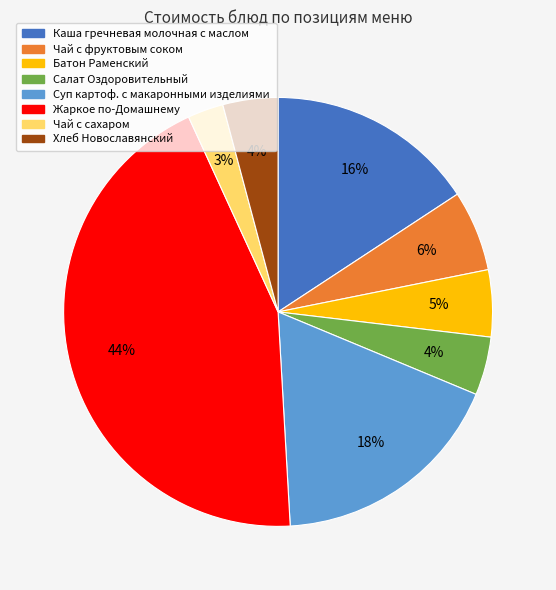

Does any single category account for the majority?

No